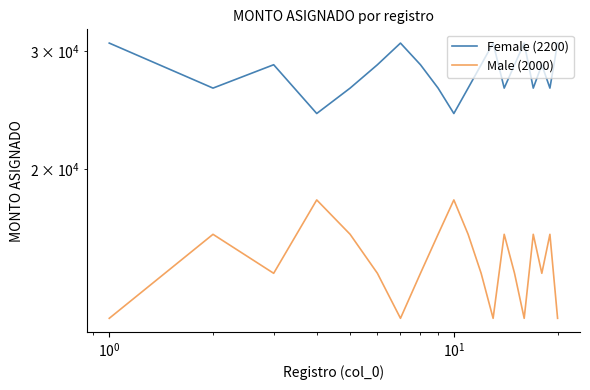

List the series in order of their overall mean, lowest first.

Male (2000), Female (2200)